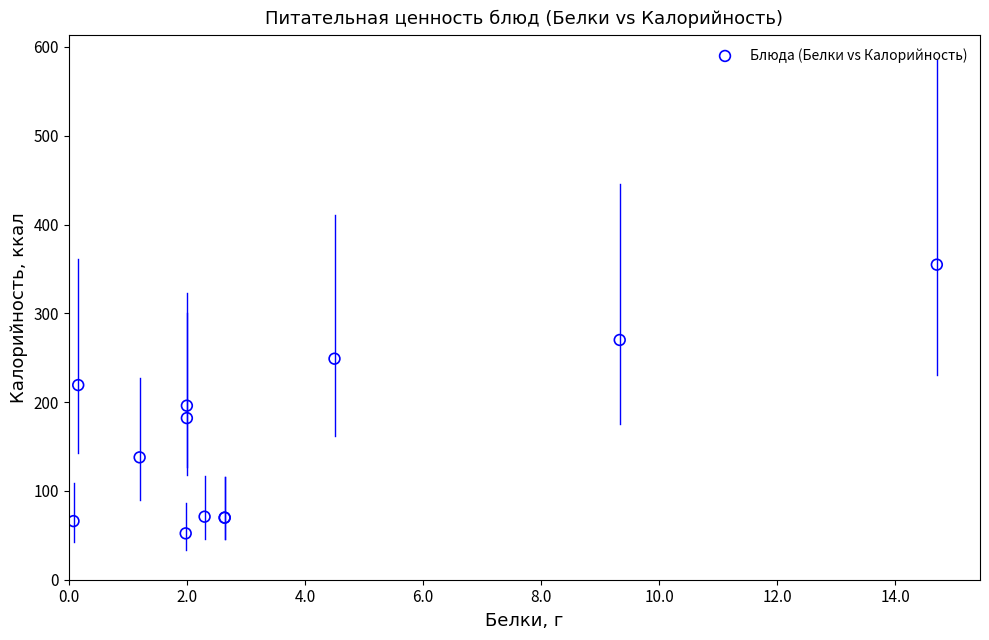

What Y value in the scatter plot is closest to 203?

196.0